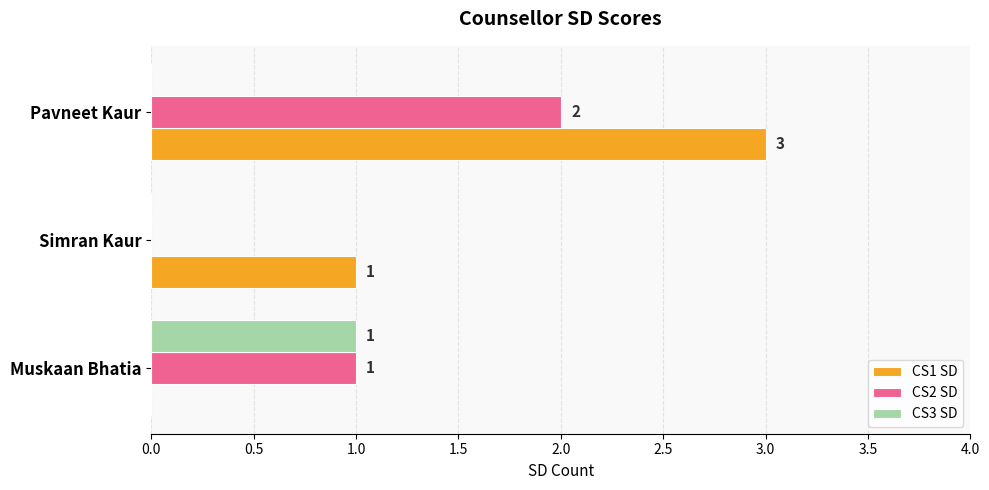

What is the maximum value shown in the chart?

3